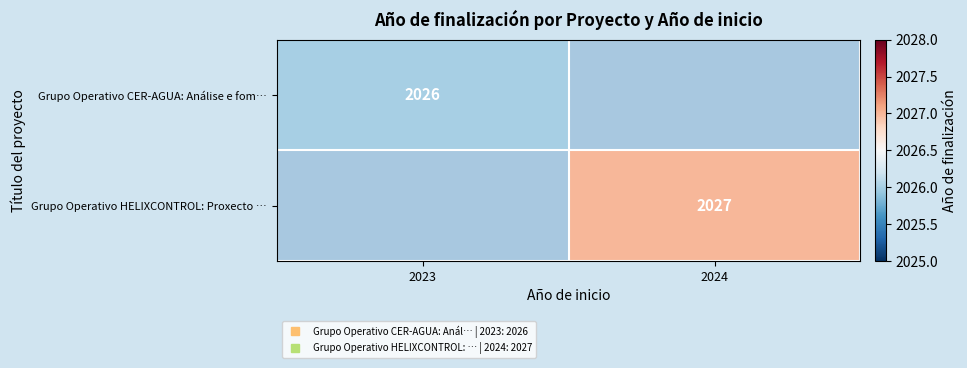

How many series are shown in this chart?

2